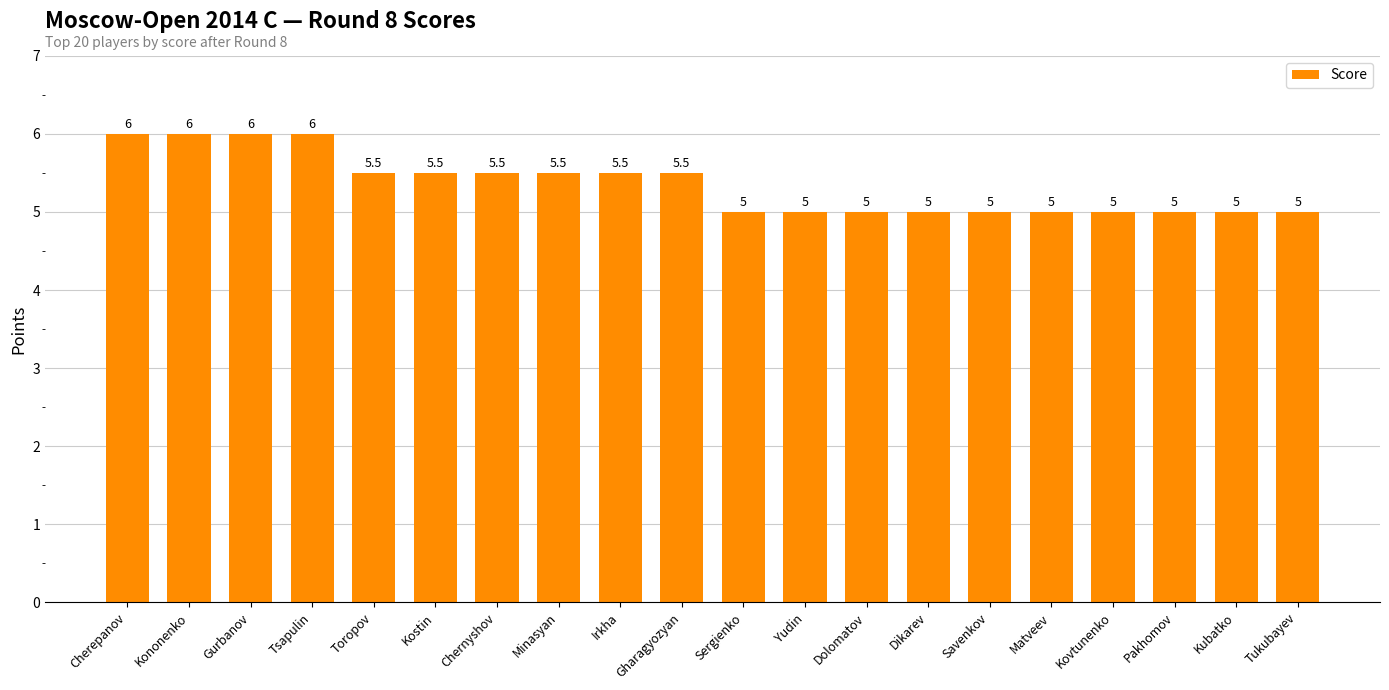

What is the label of the 12th bar from the right?

Irkha